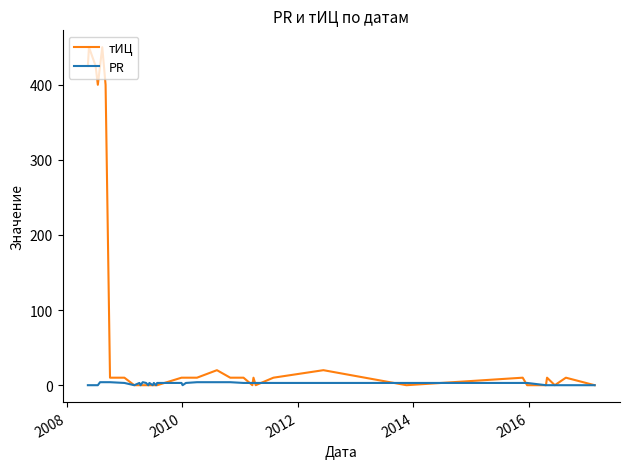

How many lines are shown in the chart?

2